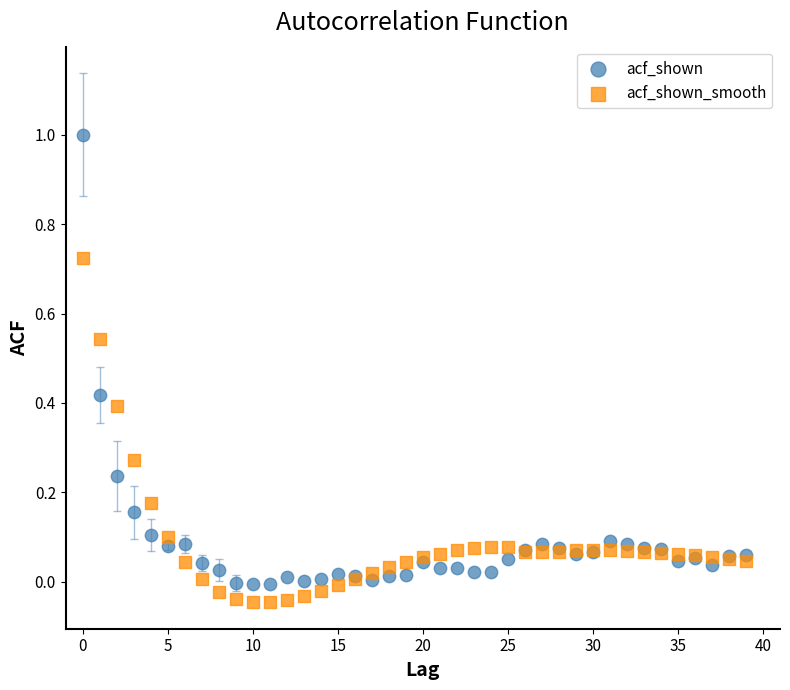

Which series has the largest Y range (max minus min)?

acf_shown